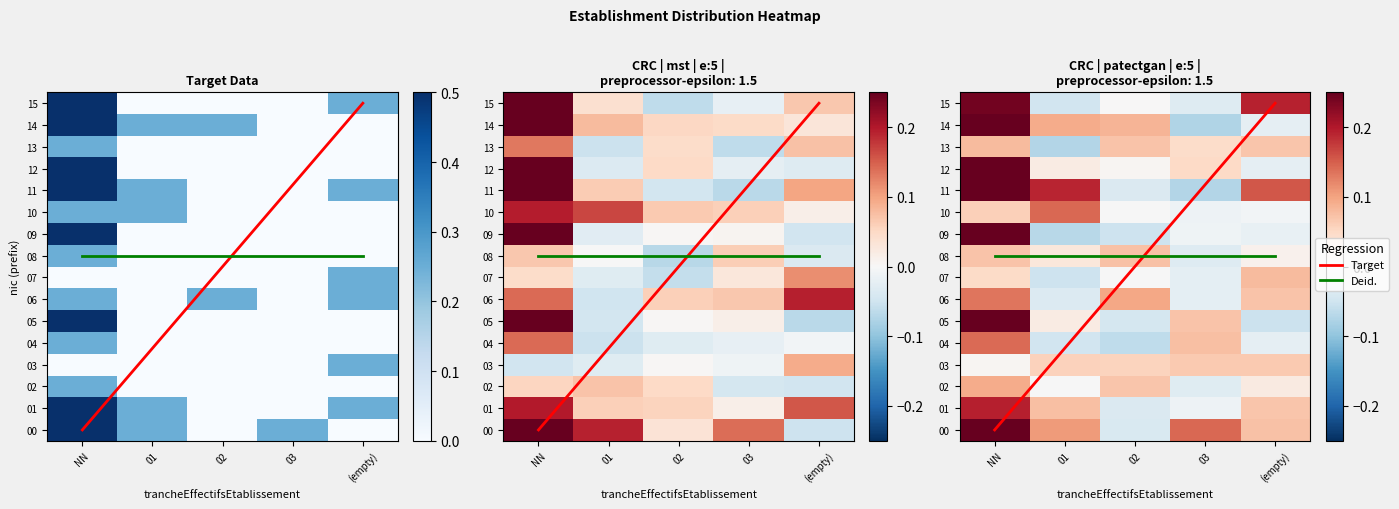

True or false: 08 has a value of 0.0 at 02.

True